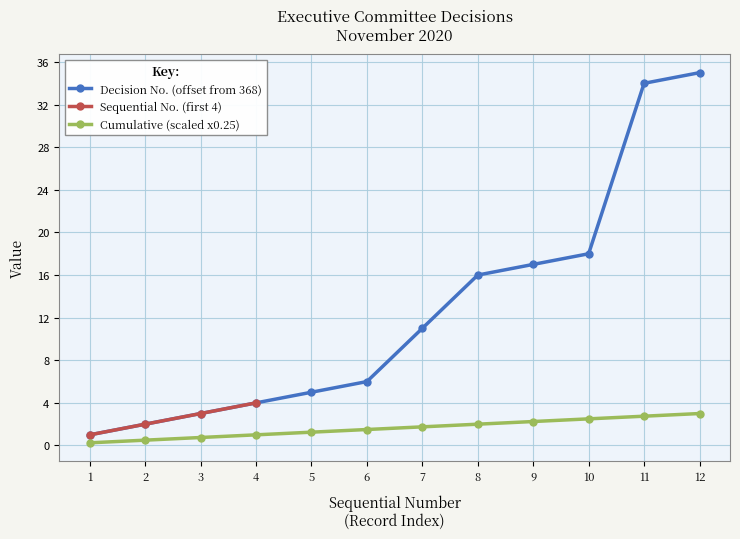

True or false: Sequential Number has a value of 0.4 at 1.

False